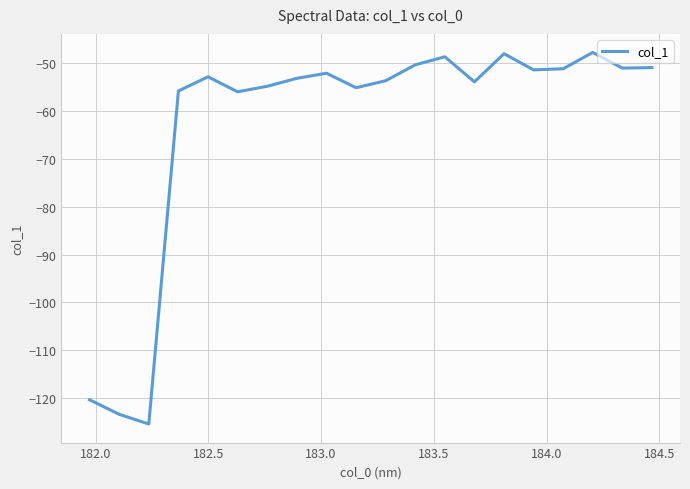

What is the difference between the maximum and minimum values?

77.8